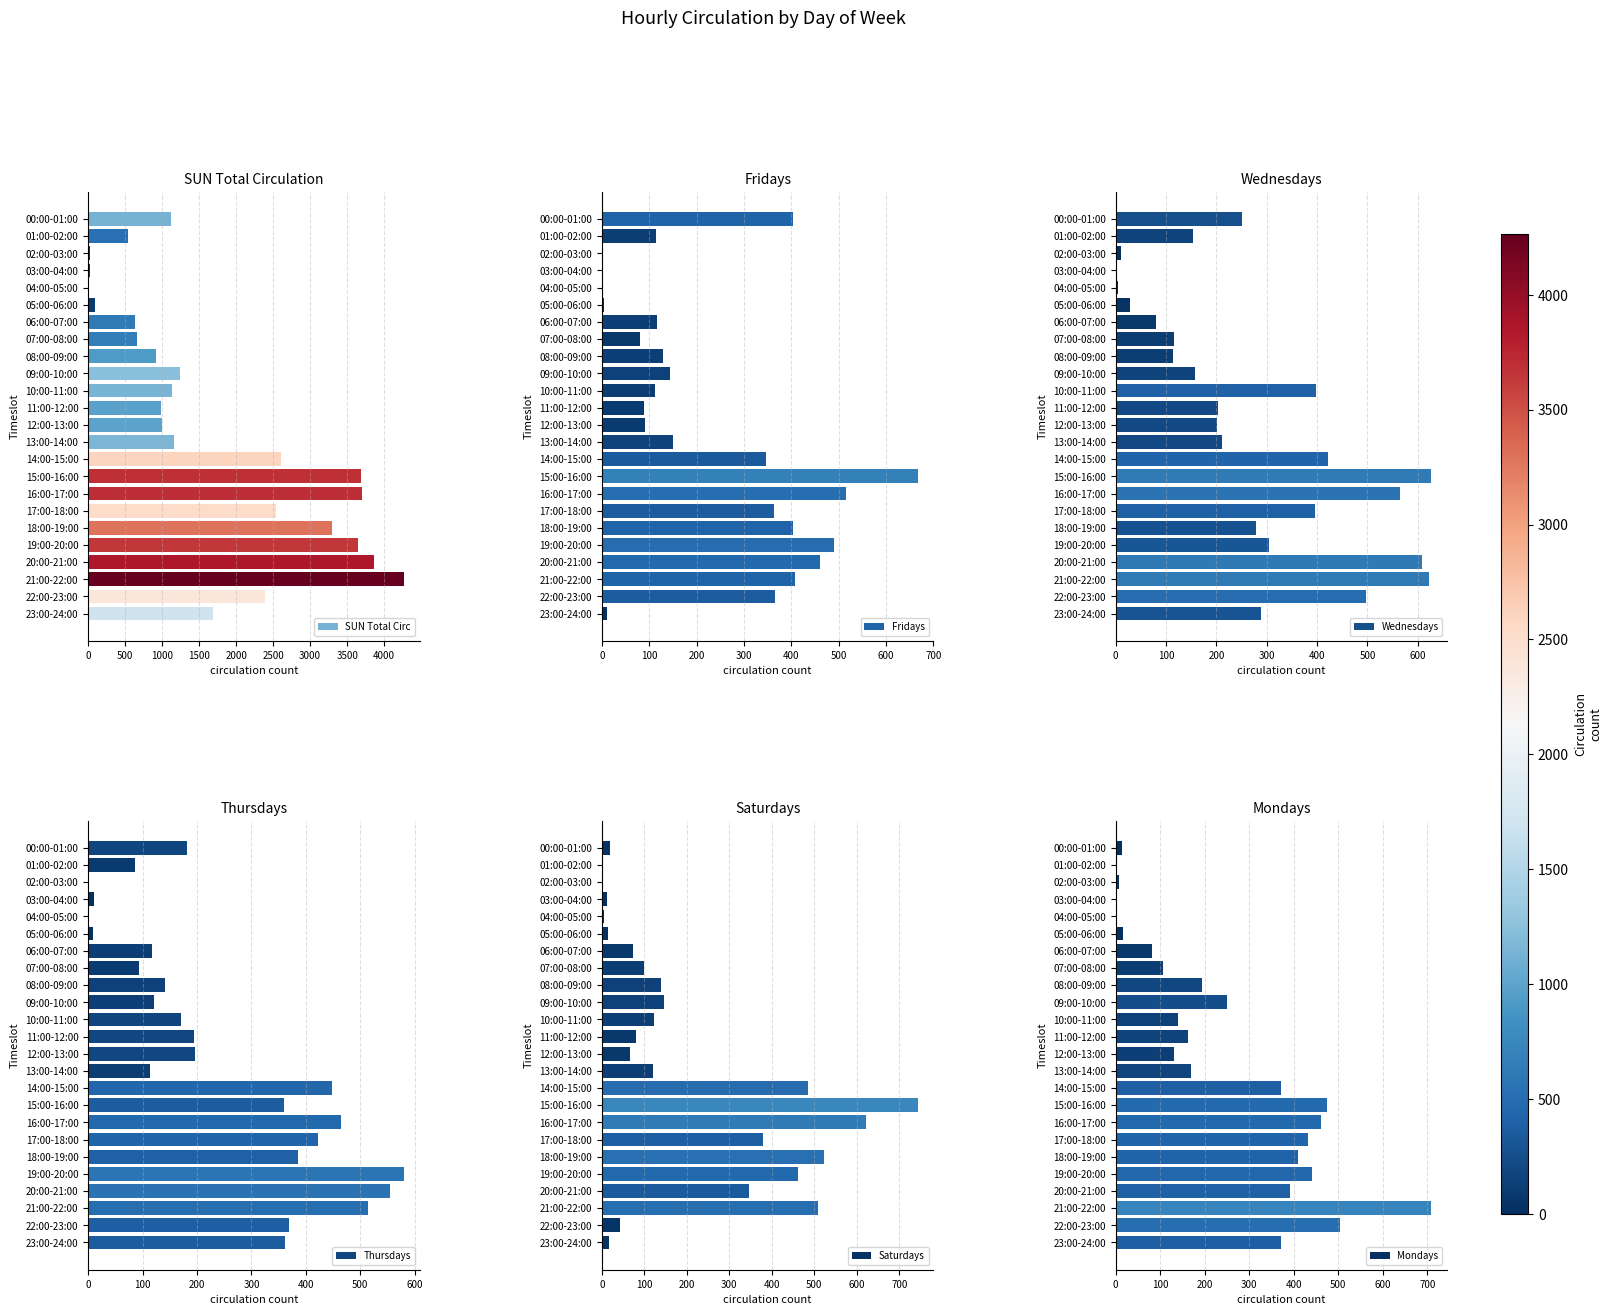

What is the sum of the Saturdays values at 15:00-16:00 and 18:00-19:00?

1266